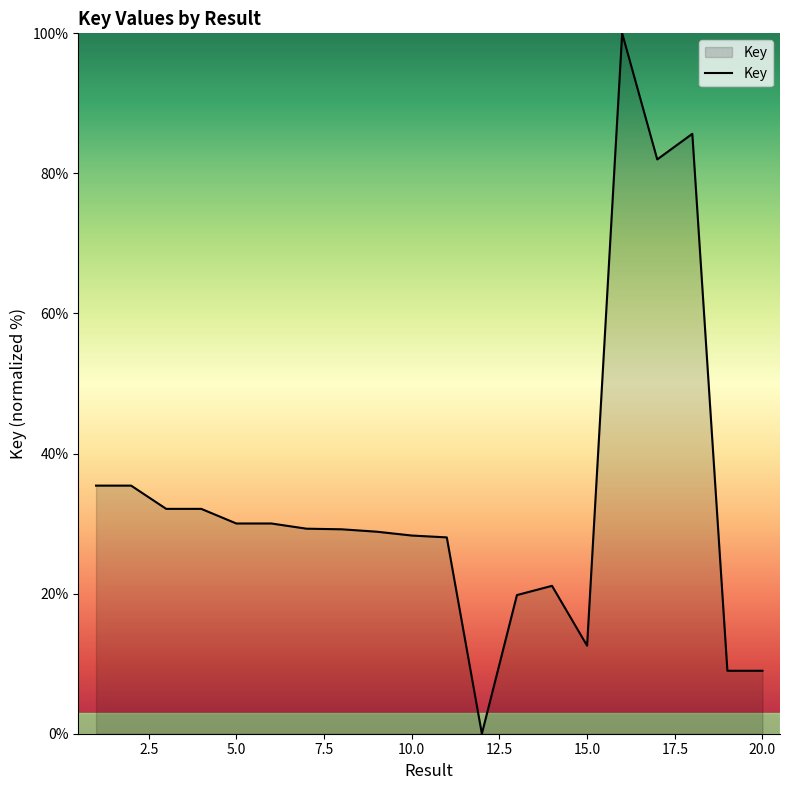

What is the maximum value shown in the chart?

100.0